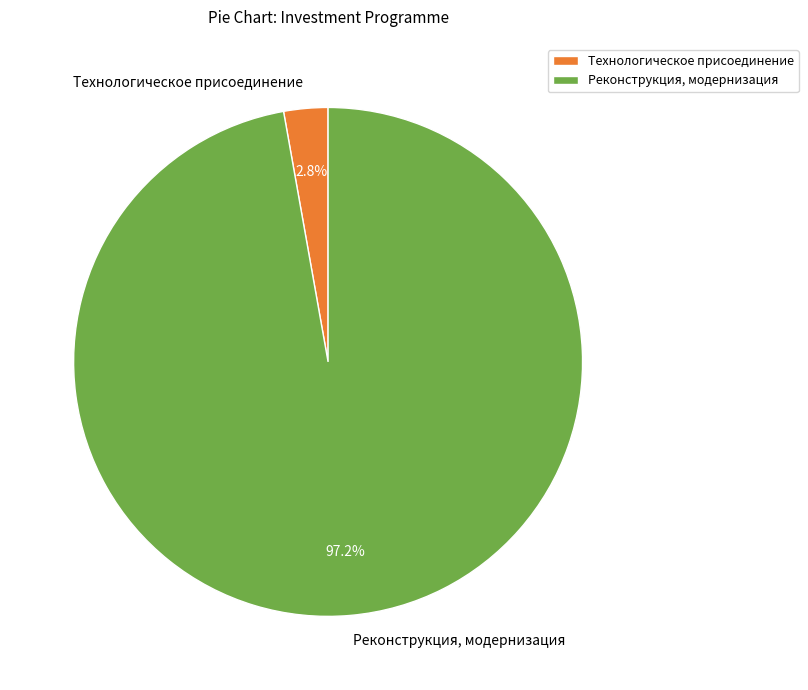

Which category has the smallest portion of the pie?

Технологическое присоединение